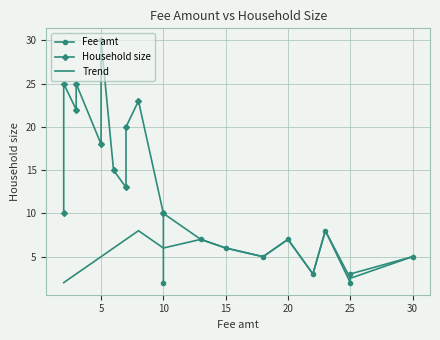

What is the difference between the second highest and second lowest values in the Fee amt series?

15